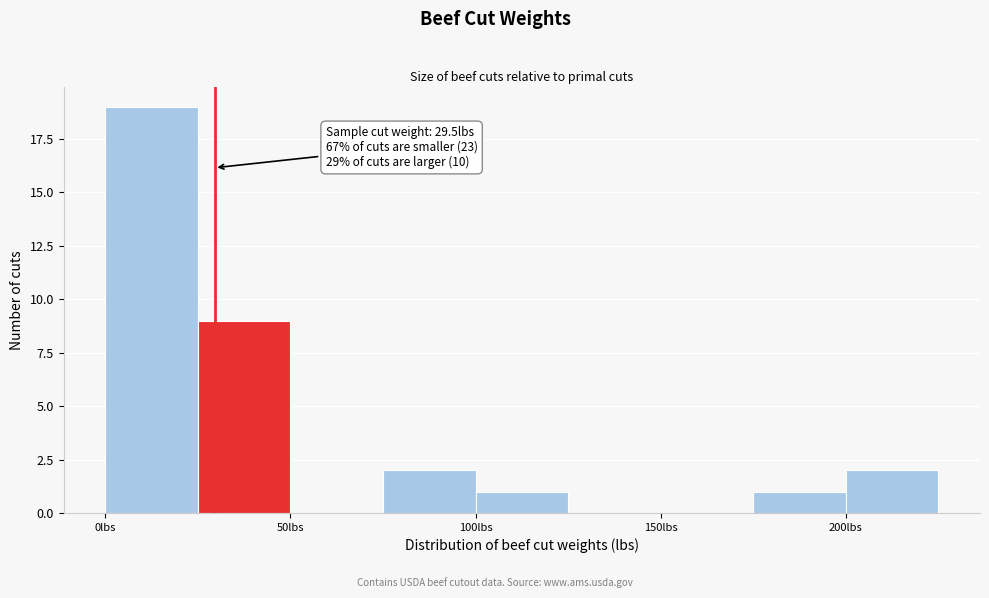

Which range on the x-axis has the tallest bar?

0 to 25